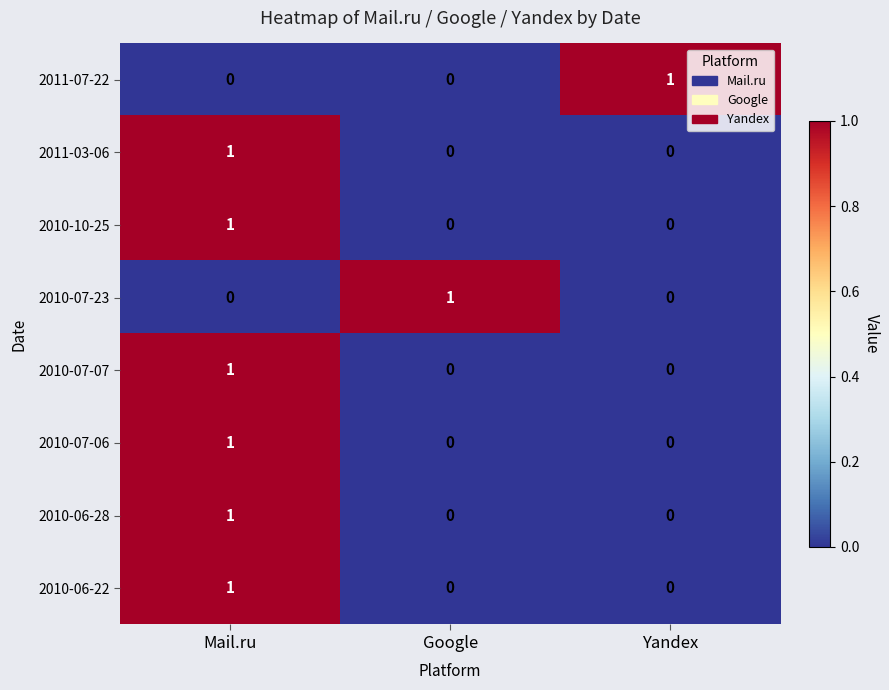

How many 2010-07-23 values are between 0 and 1?

3